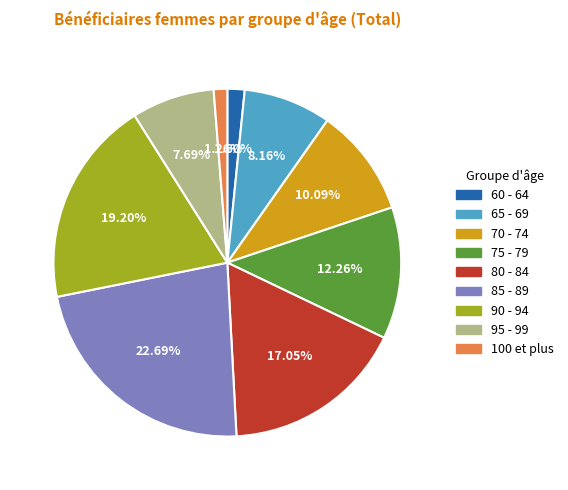

Between 75 - 79 and 80 - 84, which is larger?

80 - 84